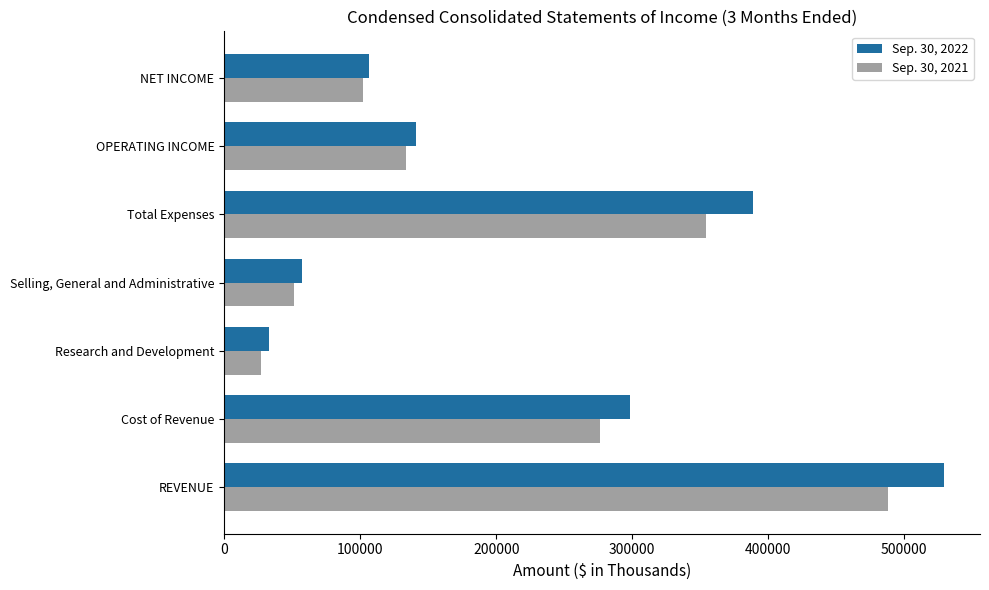

List the series in order of their overall mean, lowest first.

Sep. 30, 2021, Sep. 30, 2022